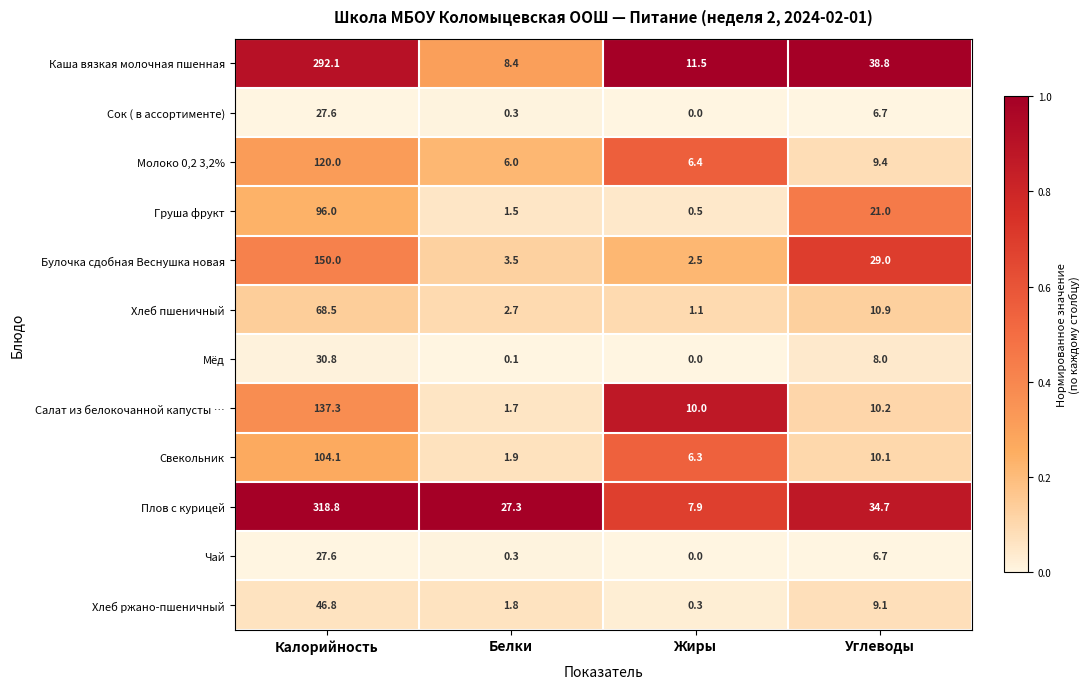

What is the maximum value shown in the chart?

318.8